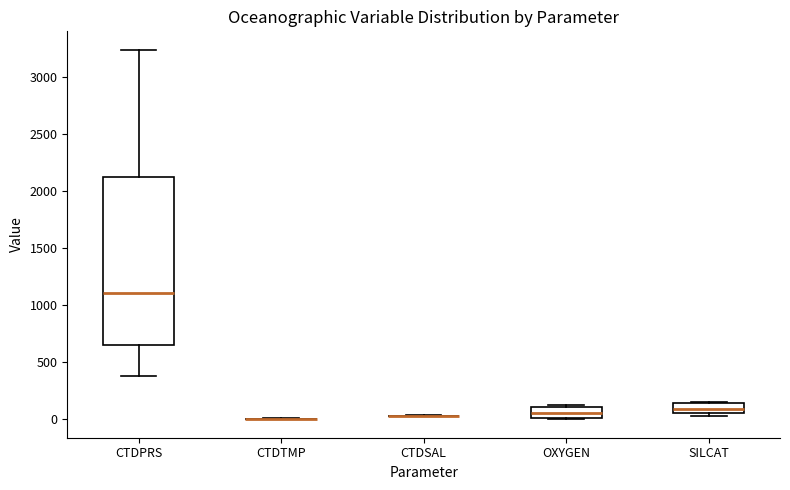

Reading left to right, read every box against the y-axis: the position of its median line, the range the box covers, and the ends of its whiskers. The values are not printed on the chart, so give them approximately, as read against the axis.

CTDPRS: median 1100, box 650 to 2100, whiskers 400 to 3250
CTDTMP: box collapsed to a line at 0, whiskers 0 to 0
CTDSAL: box collapsed to a line at 50, whiskers 50 to 50
OXYGEN: median 50, box 0 to 100, whiskers 0 to 150
SILCAT: median 100, box 50 to 150, whiskers 50 (just below the box's lower edge) to 150